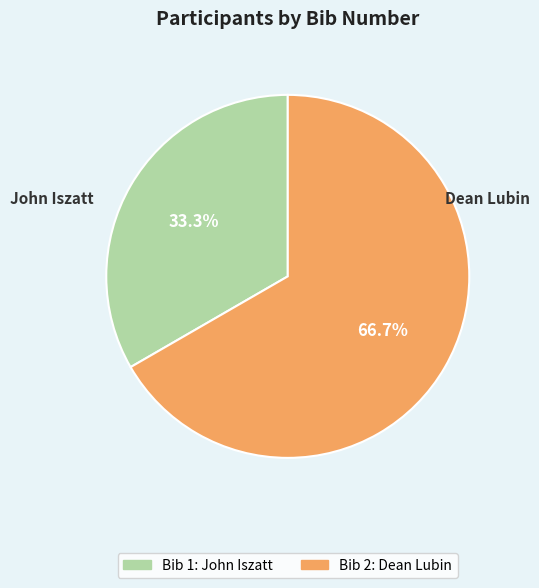

Is there any slice that represents more than half of the pie?

Yes